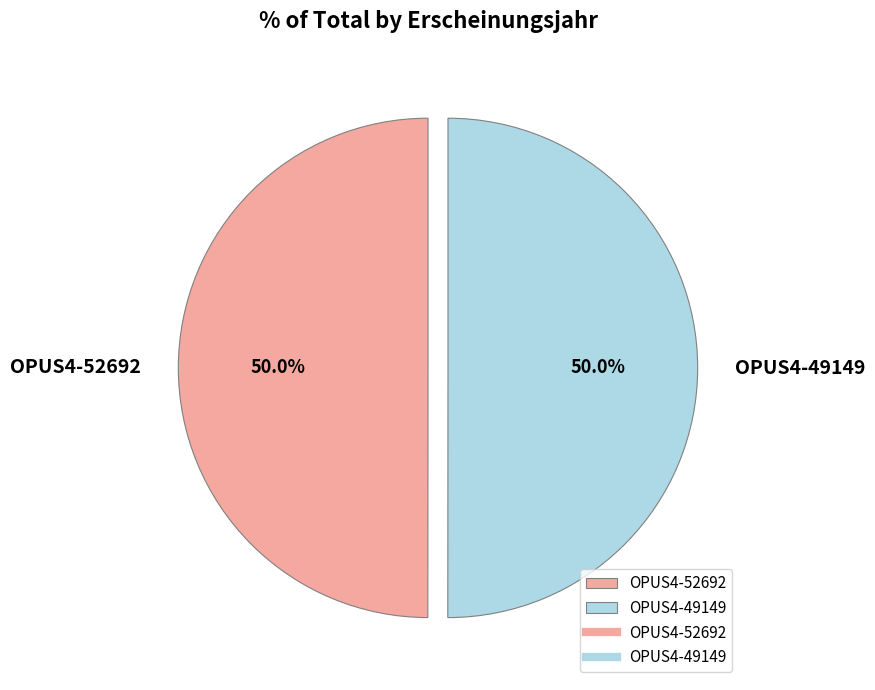

What percentage is the OPUS4-49149 slice, to the nearest percent?

50%